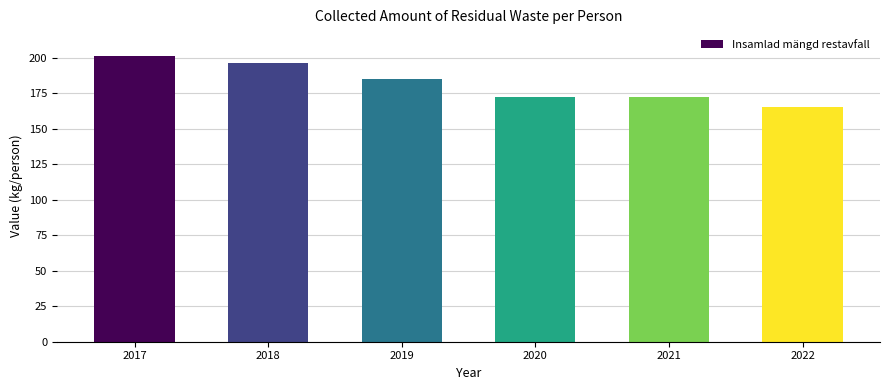

Reading left to right, transcribe all the data shown in this chart.

201	196	185	172	172	165